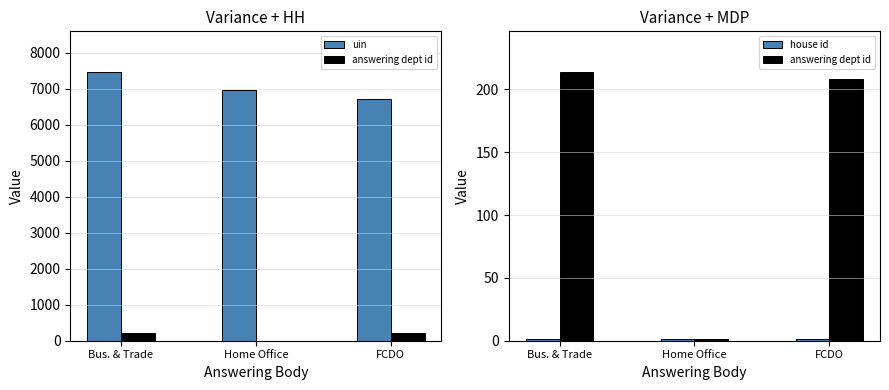

What is the maximum value for house id?

1